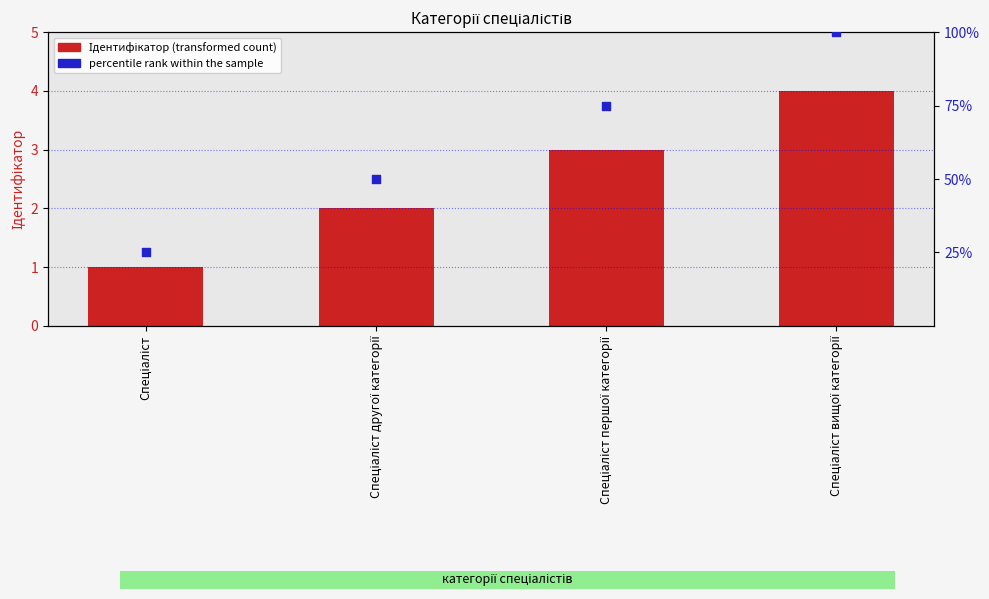

Which series has the largest Y range (max minus min)?

percentile rank within the sample